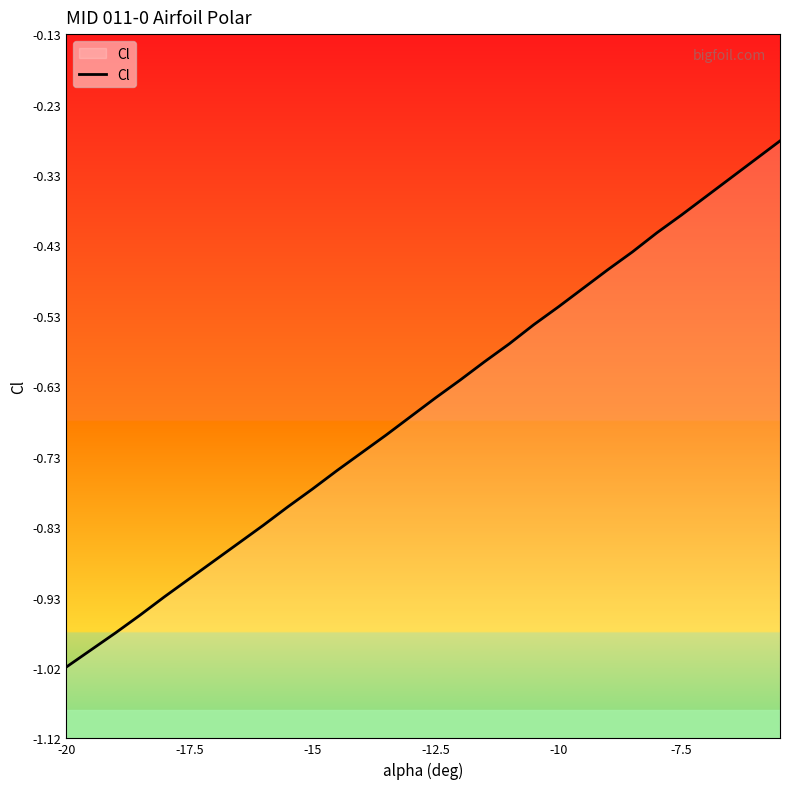

At which category does the chart reach its minimum across all series?

-20